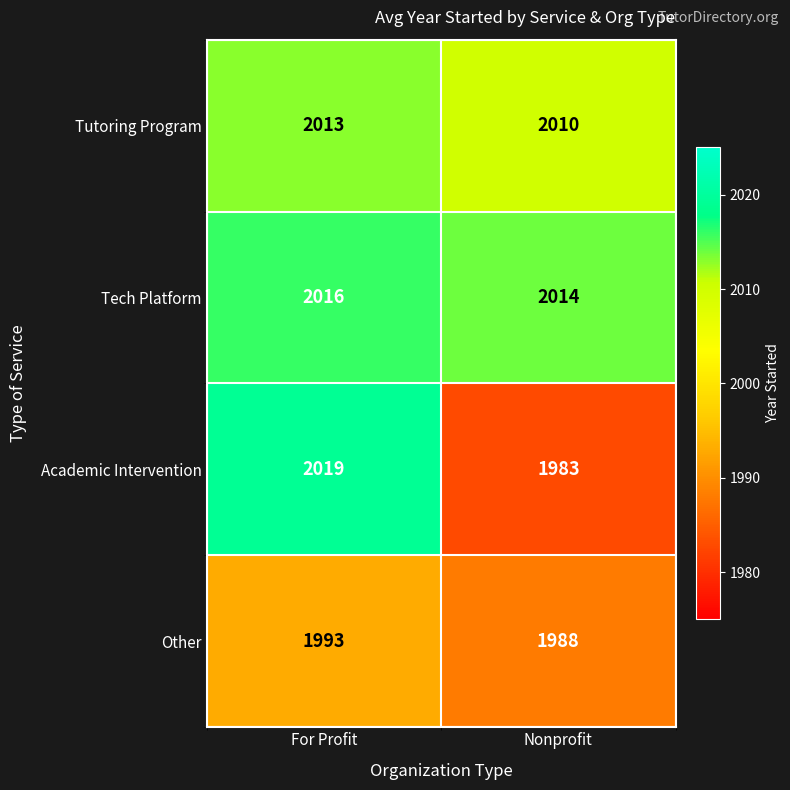

Reading left to right, extract all data points from this chart.

Tutoring Program: For Profit=2013	Nonprofit=2010
Tech Platform: For Profit=2016	Nonprofit=2014
Academic Intervention: For Profit=2019	Nonprofit=1983
Other: For Profit=1993	Nonprofit=1988